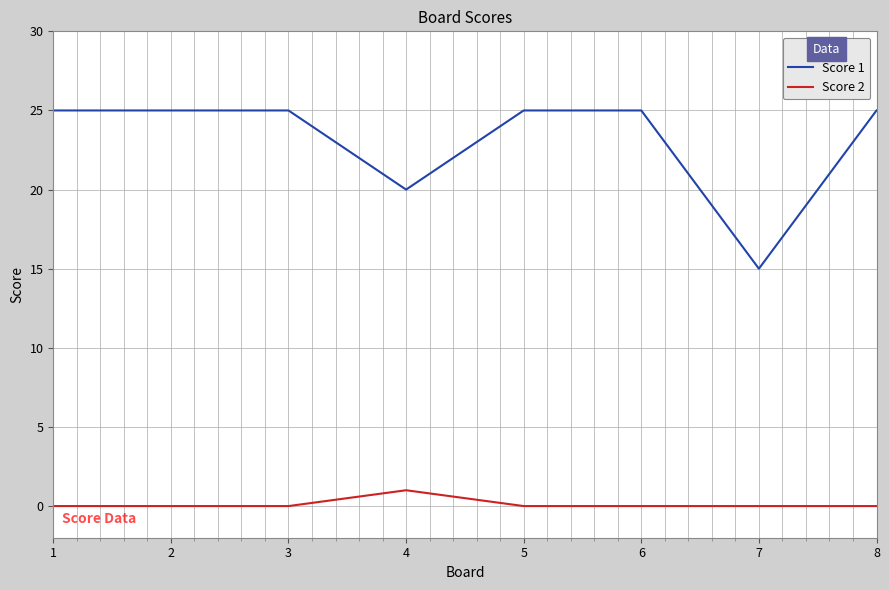

What is the spread (max minus min) of values at 1?

25